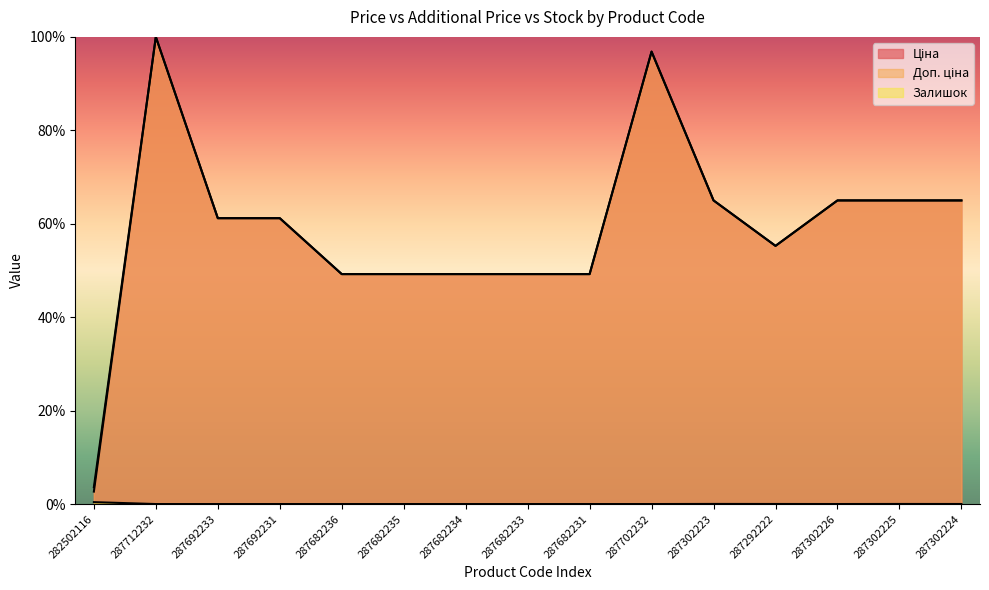

Reading left to right, list all the values displayed in this chart.

Ціна: 282502116=2.7	287712232=100.0	287692233=61.2	287692231=61.2	287682236=49.2	287682235=49.2	287682234=49.2	287682233=49.2	287682231=49.2	287702232=96.8	287302223=65.0	287292222=55.3	287302226=65.0	287302225=65.0	287302224=65.0
Доп. ціна: 282502116=3.6	287712232=100.0	287692233=61.2	287692231=61.2	287682236=49.2	287682235=49.2	287682234=49.2	287682233=49.2	287682231=49.2	287702232=96.8	287302223=65.0	287292222=55.3	287302226=65.0	287302225=65.0	287302224=65.0
Залишок: 282502116=0.4	287712232=0.0	287692233=0.0	287692231=0.0	287682236=0.0	287682235=0.0	287682234=0.0	287682233=0.0	287682231=0.0	287702232=0.0	287302223=0.0	287292222=0.0	287302226=0.0	287302225=0.0	287302224=0.0